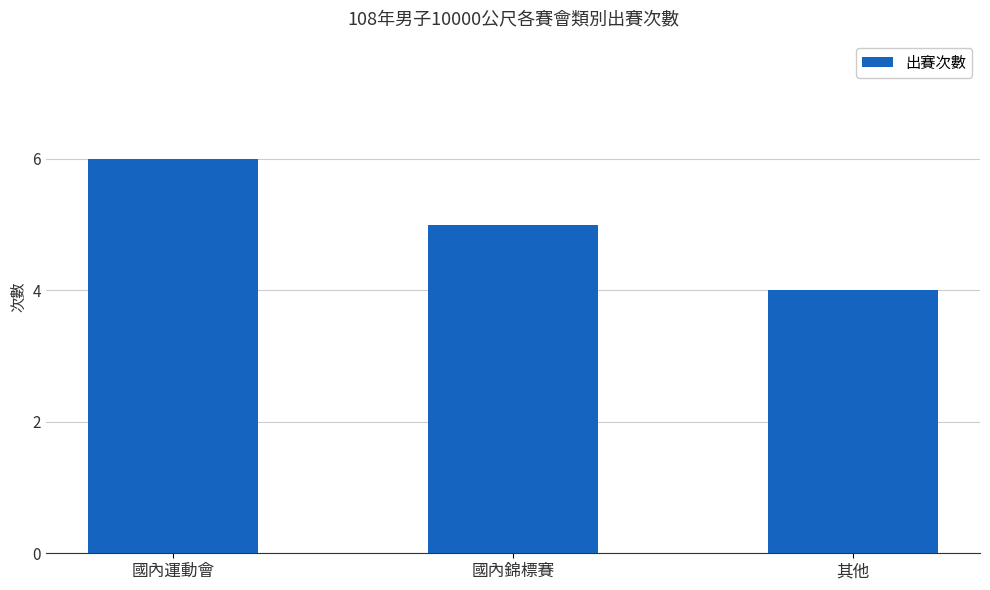

What is the label of the 2nd bar from the right?

國內錦標賽